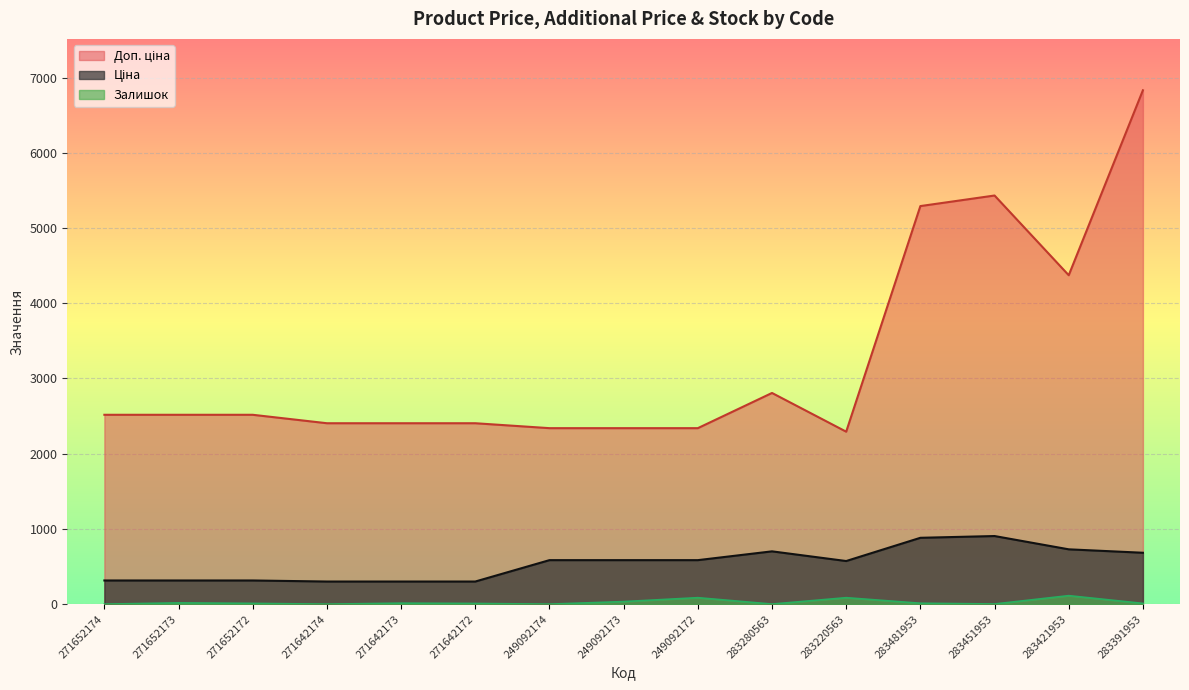

What is the average value of the Доп. ціна series?

3254.5